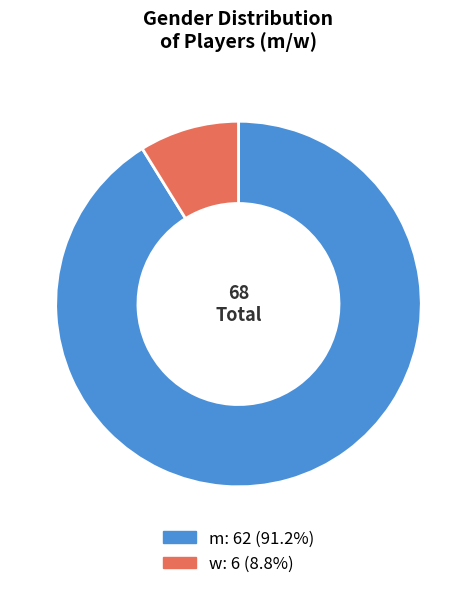

Is it true that w is 22% of the pie?

False